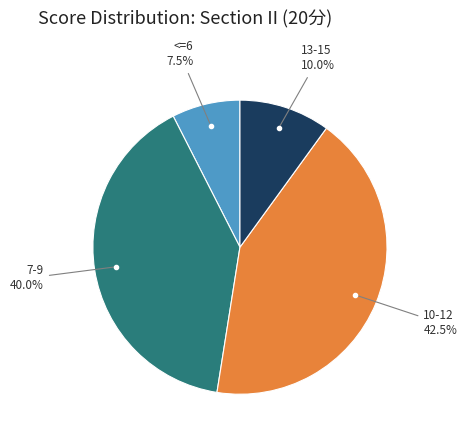

Is there any slice that represents more than half of the pie?

No